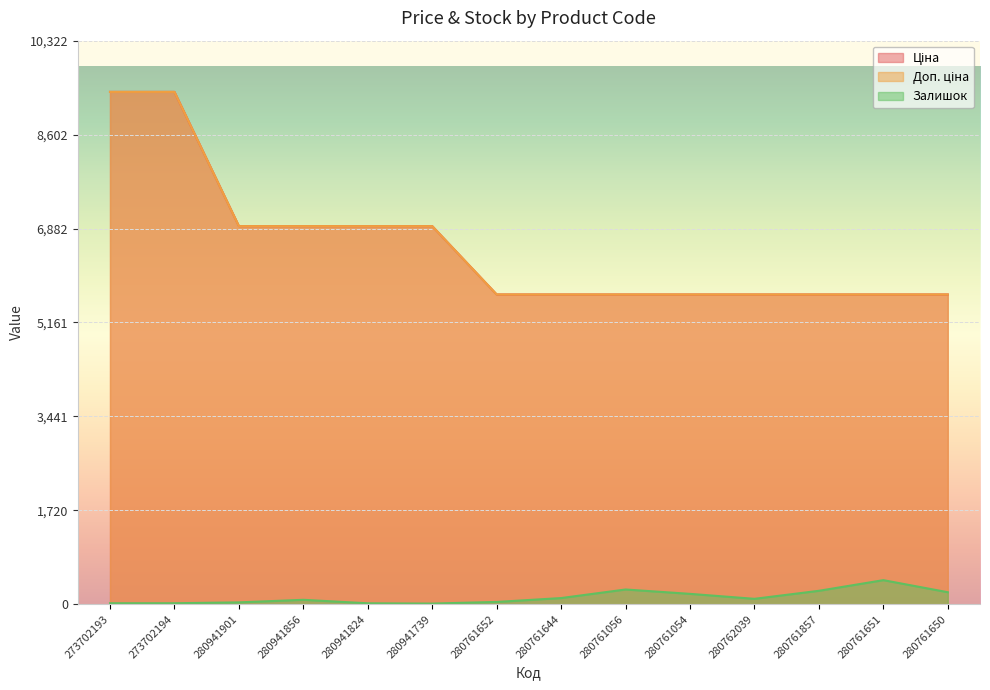

What is the difference between the second highest and second lowest values in the Ціна series?

3710.1